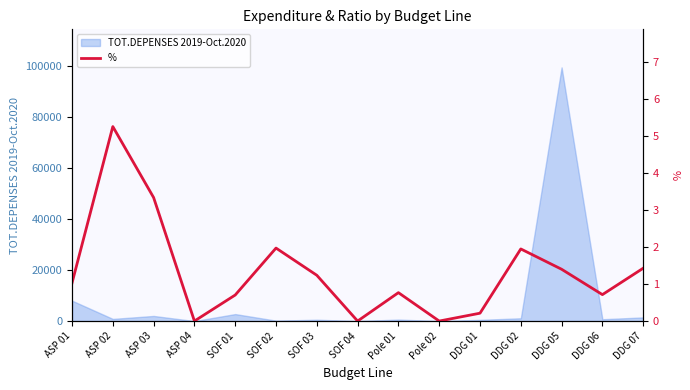

Where does the data first go above 1?

ASP 01